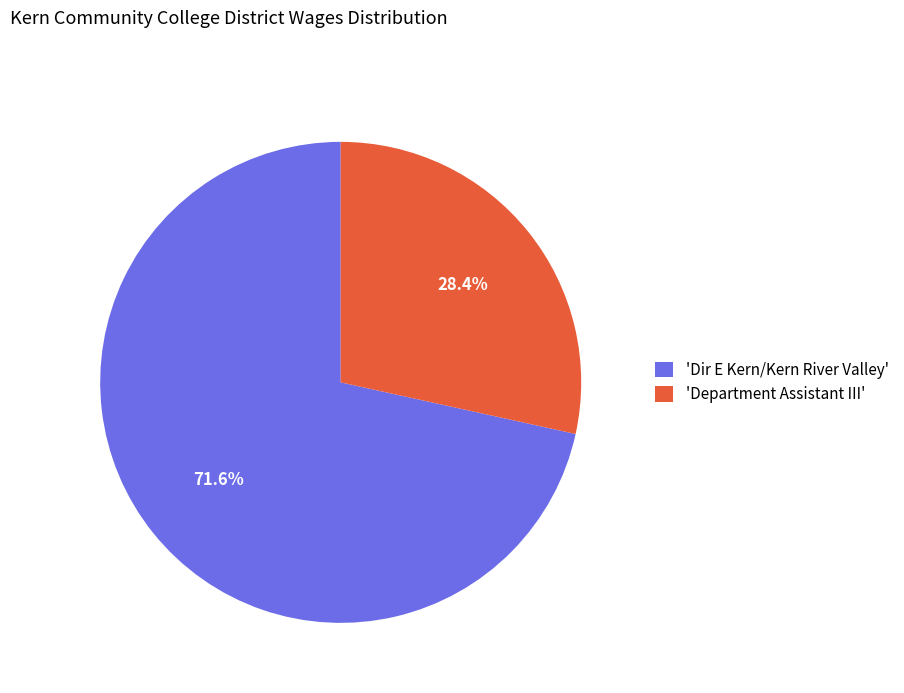

Count the number of slices in the pie.

2